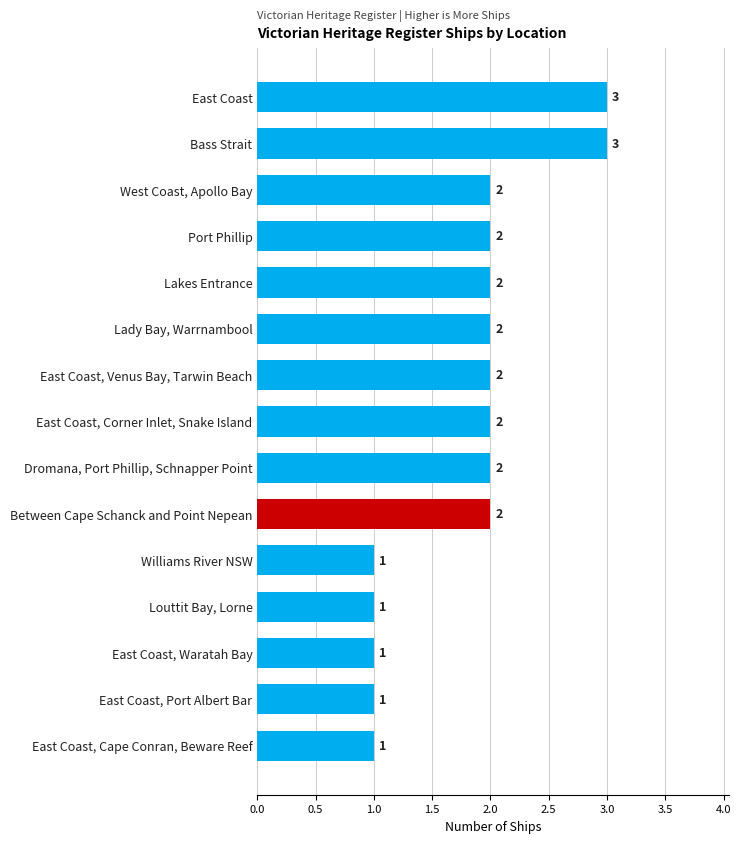

Approximately how many times larger is the value at East Coast, Port Albert Bar compared to Dromana, Port Phillip, Schnapper Point?

0.5